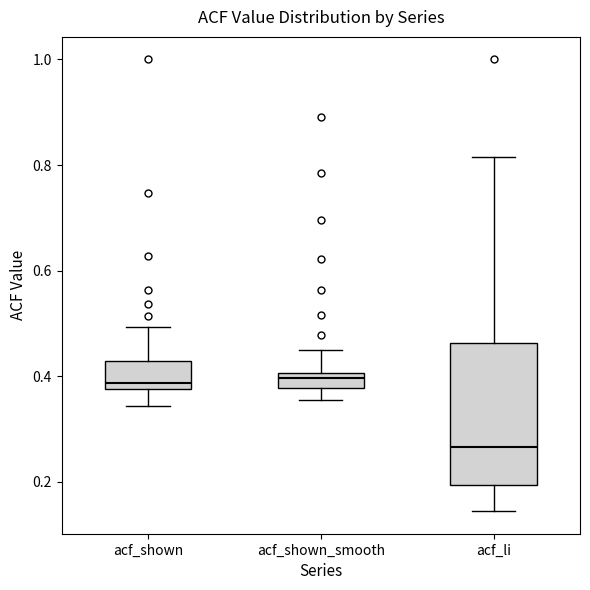

Which box's median line is the lowest?

acf_li